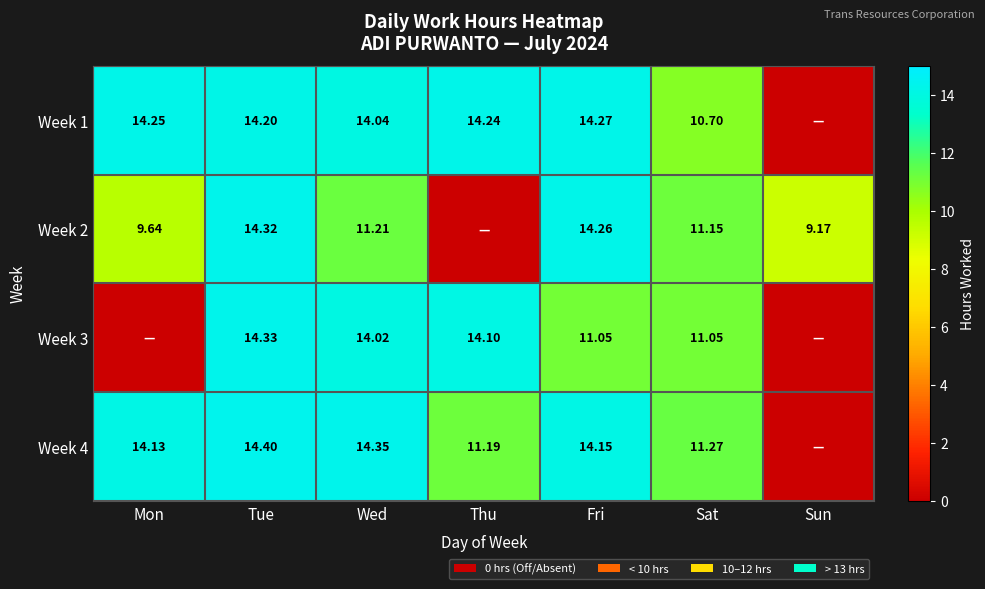

Is the value of Week 1 at Sat greater than the value of Week 2 at Wed?

No